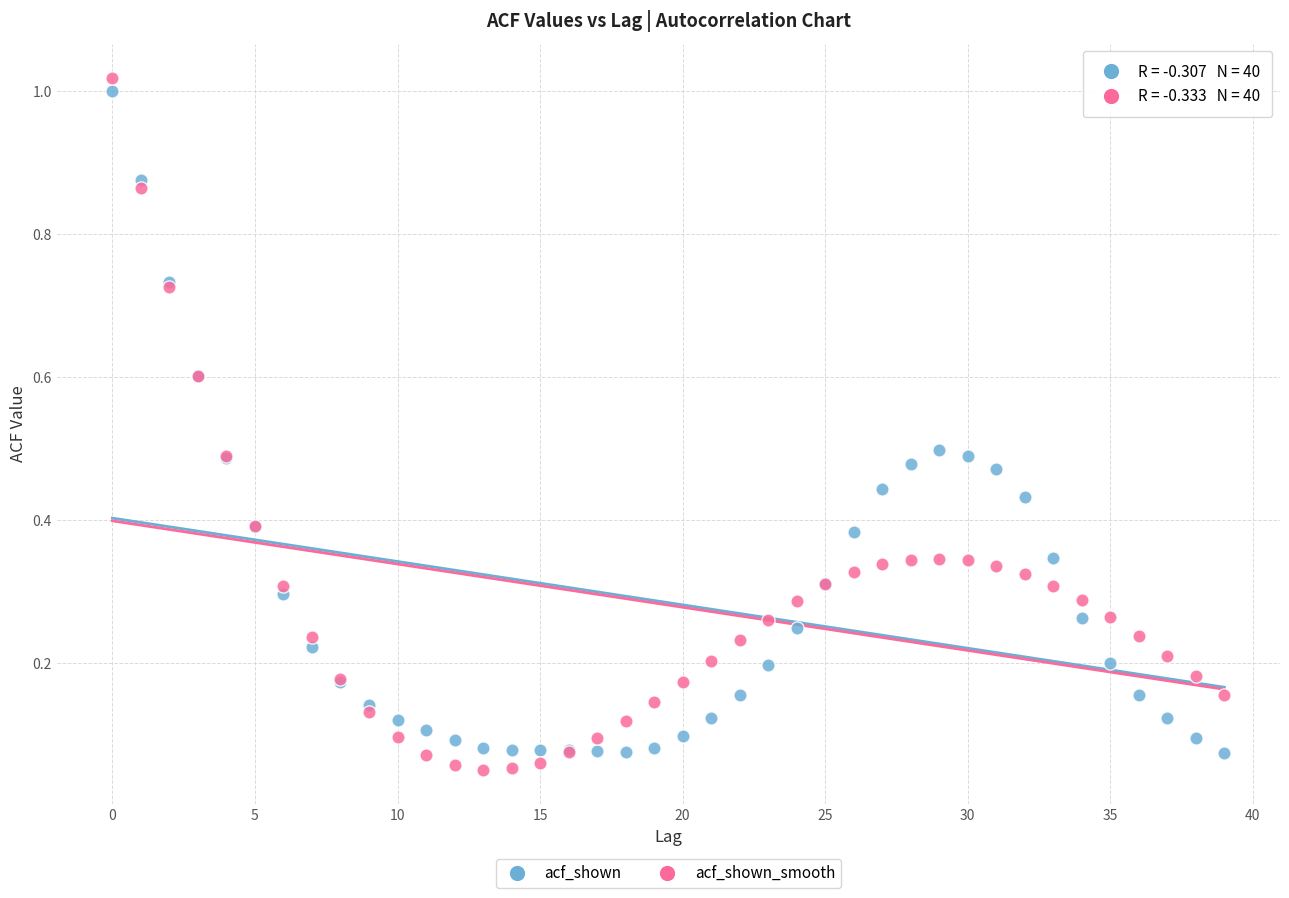

Which series contains the lowest Y value?

acf_shown_smooth